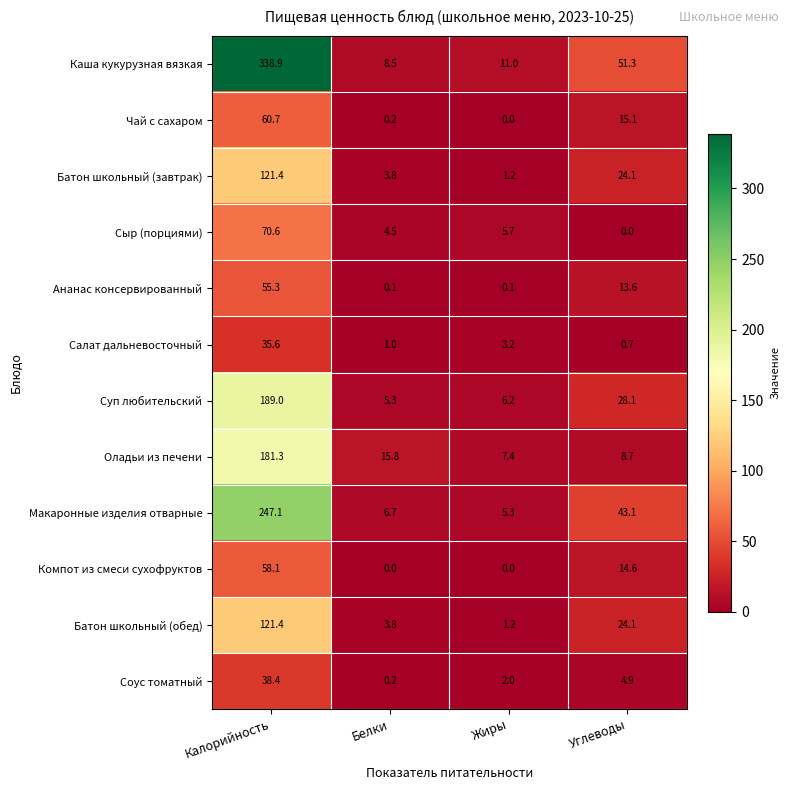

Where does the Суп любительский series first go above 28?

Калорийность